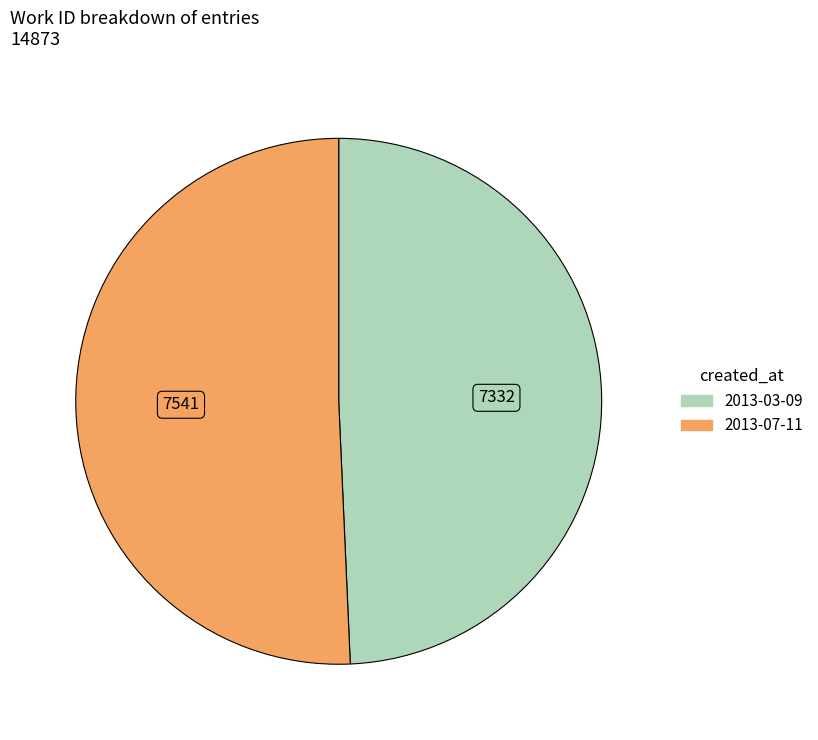

Which slice is the smallest?

2013-03-09